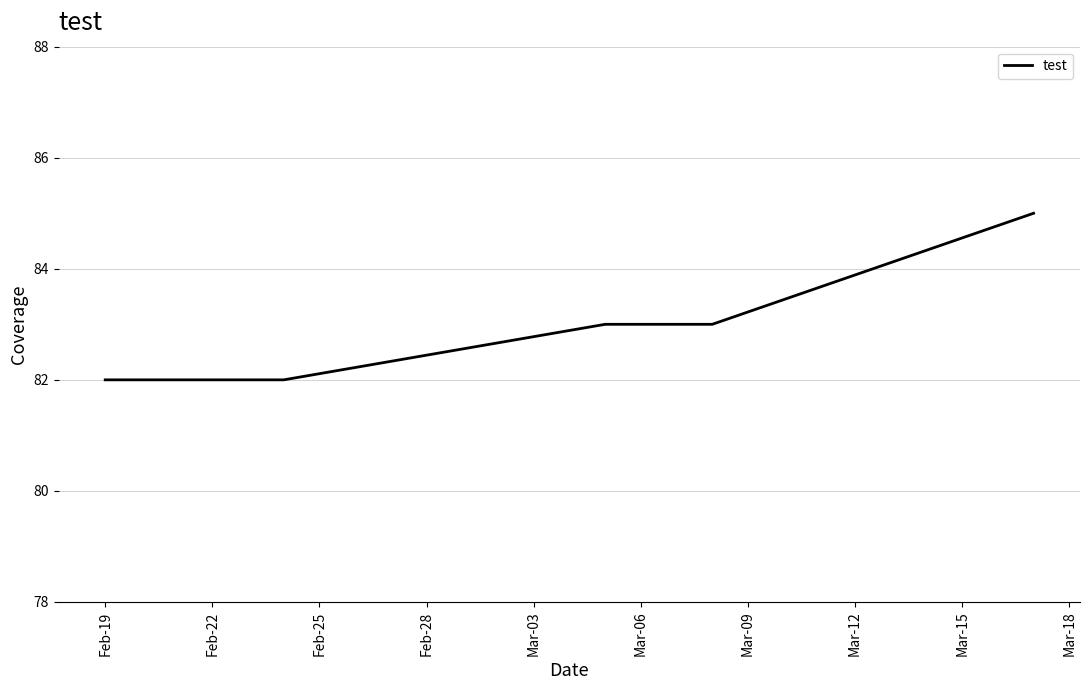

What is the average value?

83